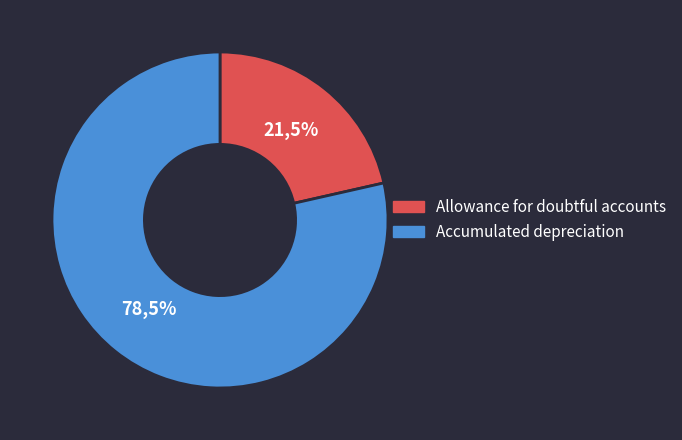

How many segments does this pie chart have?

2